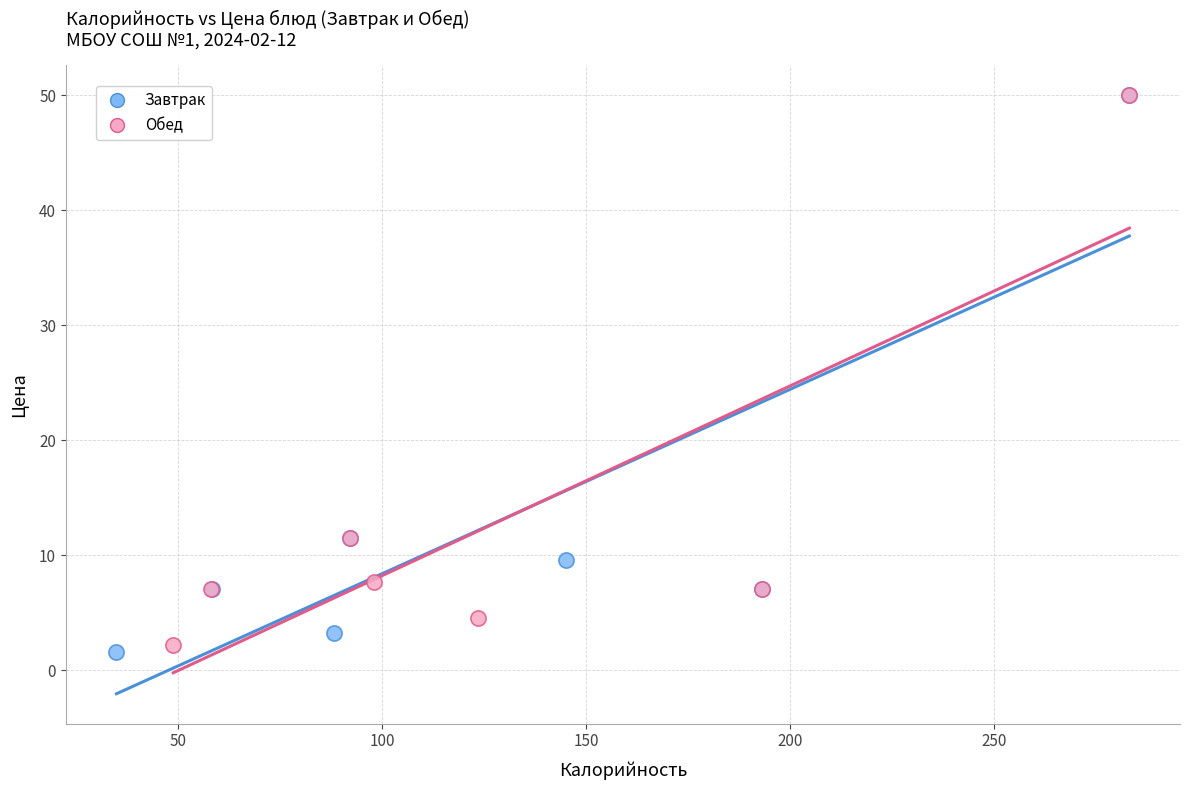

Which series has the largest Y range (max minus min)?

Завтрак